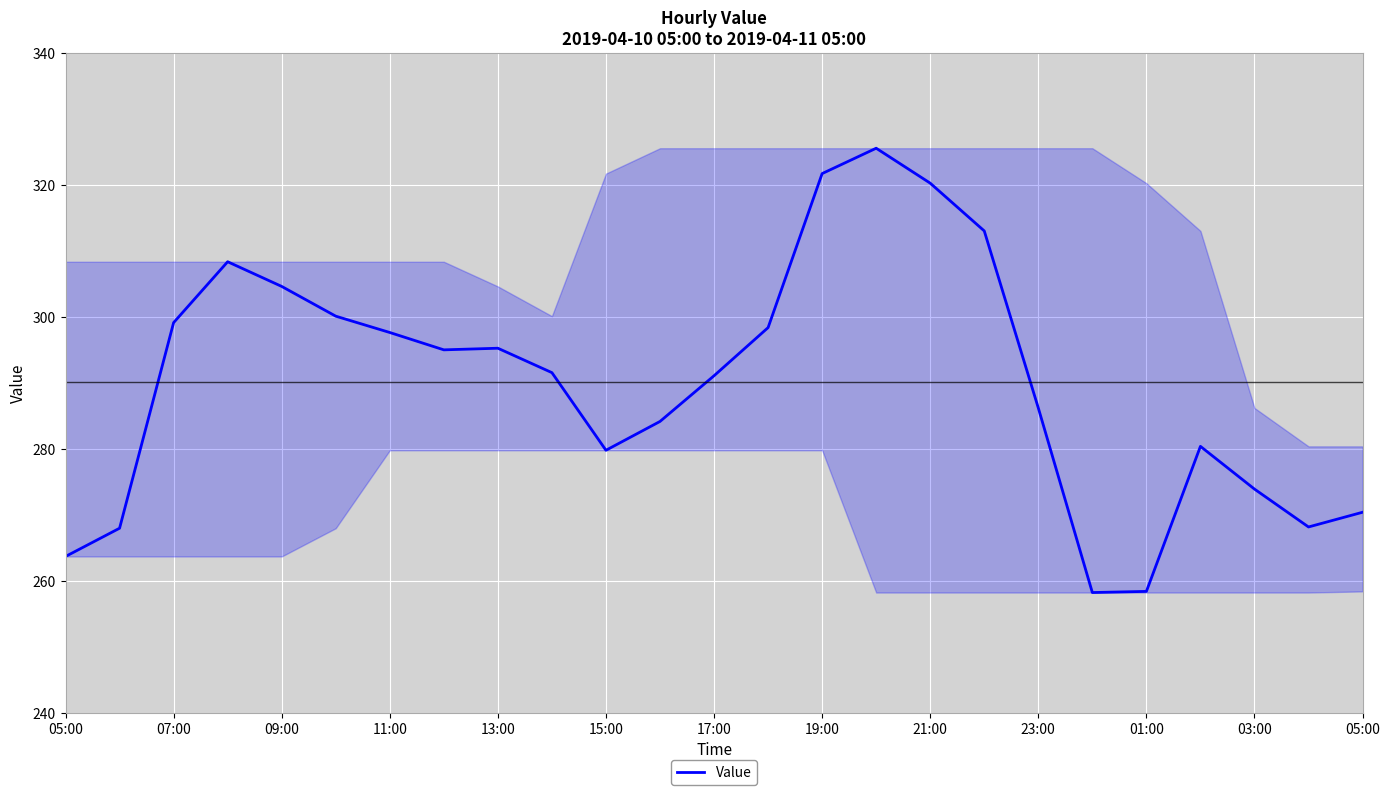

What is the maximum value shown in the chart?

325.5